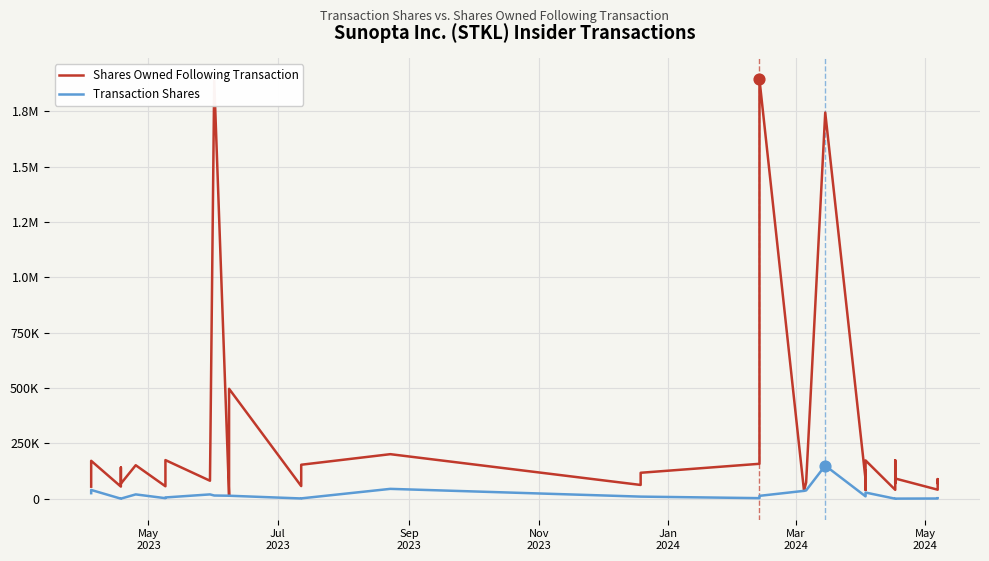

Which series has the largest total across all categories?

Shares Owned Following Transaction